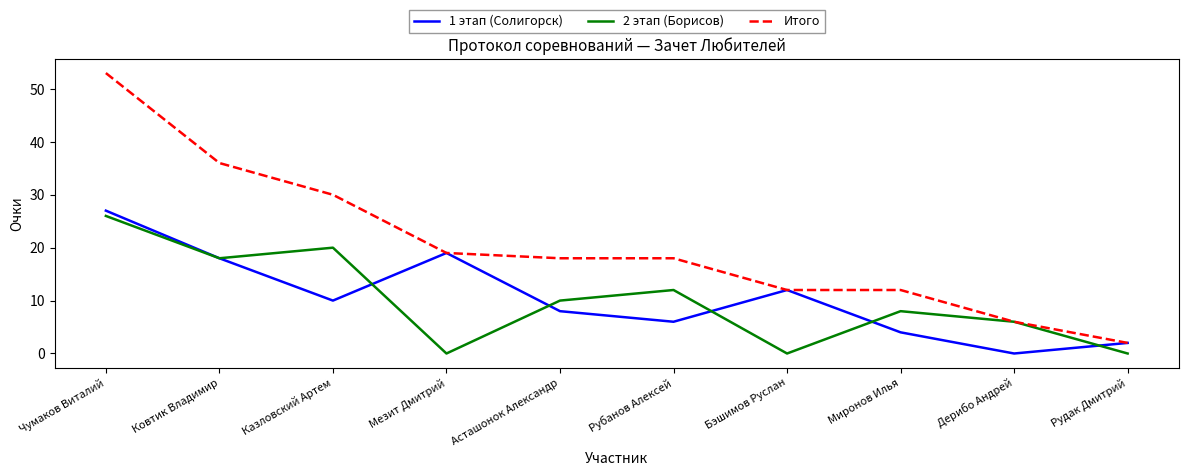

Where is 1 этап (Солигорск) nearest to the value 13?

Бэшимов Руслан